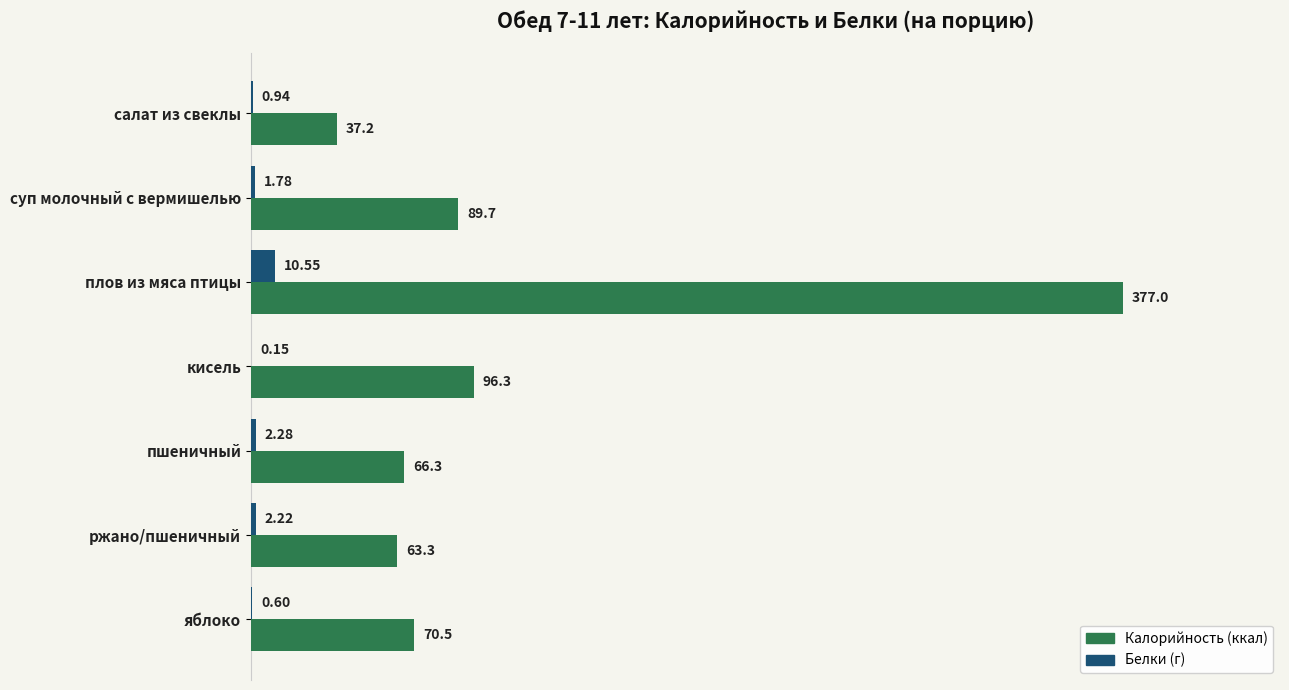

Which label corresponds to the largest value in the chart?

плов из мяса птицы